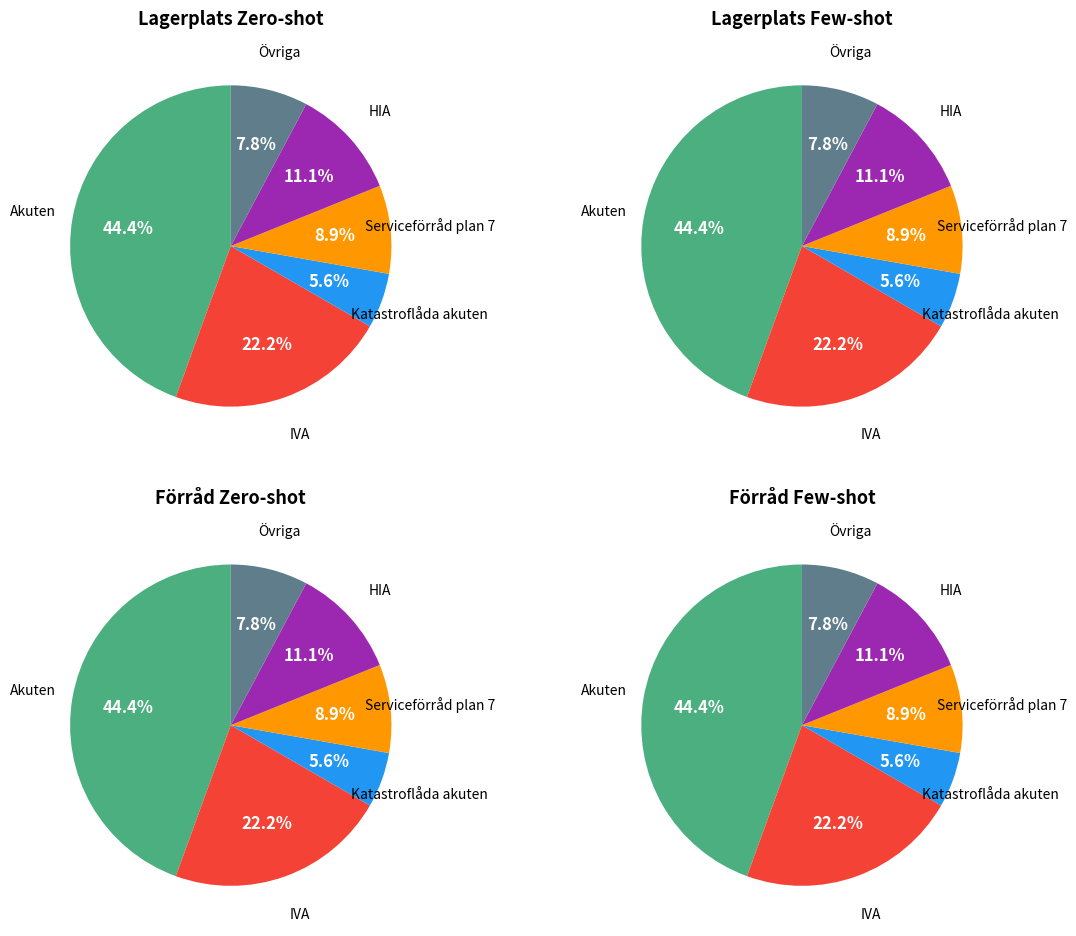

Combined, what portion of the pie is Serviceförråd plan 7 and HIA?

20.0%